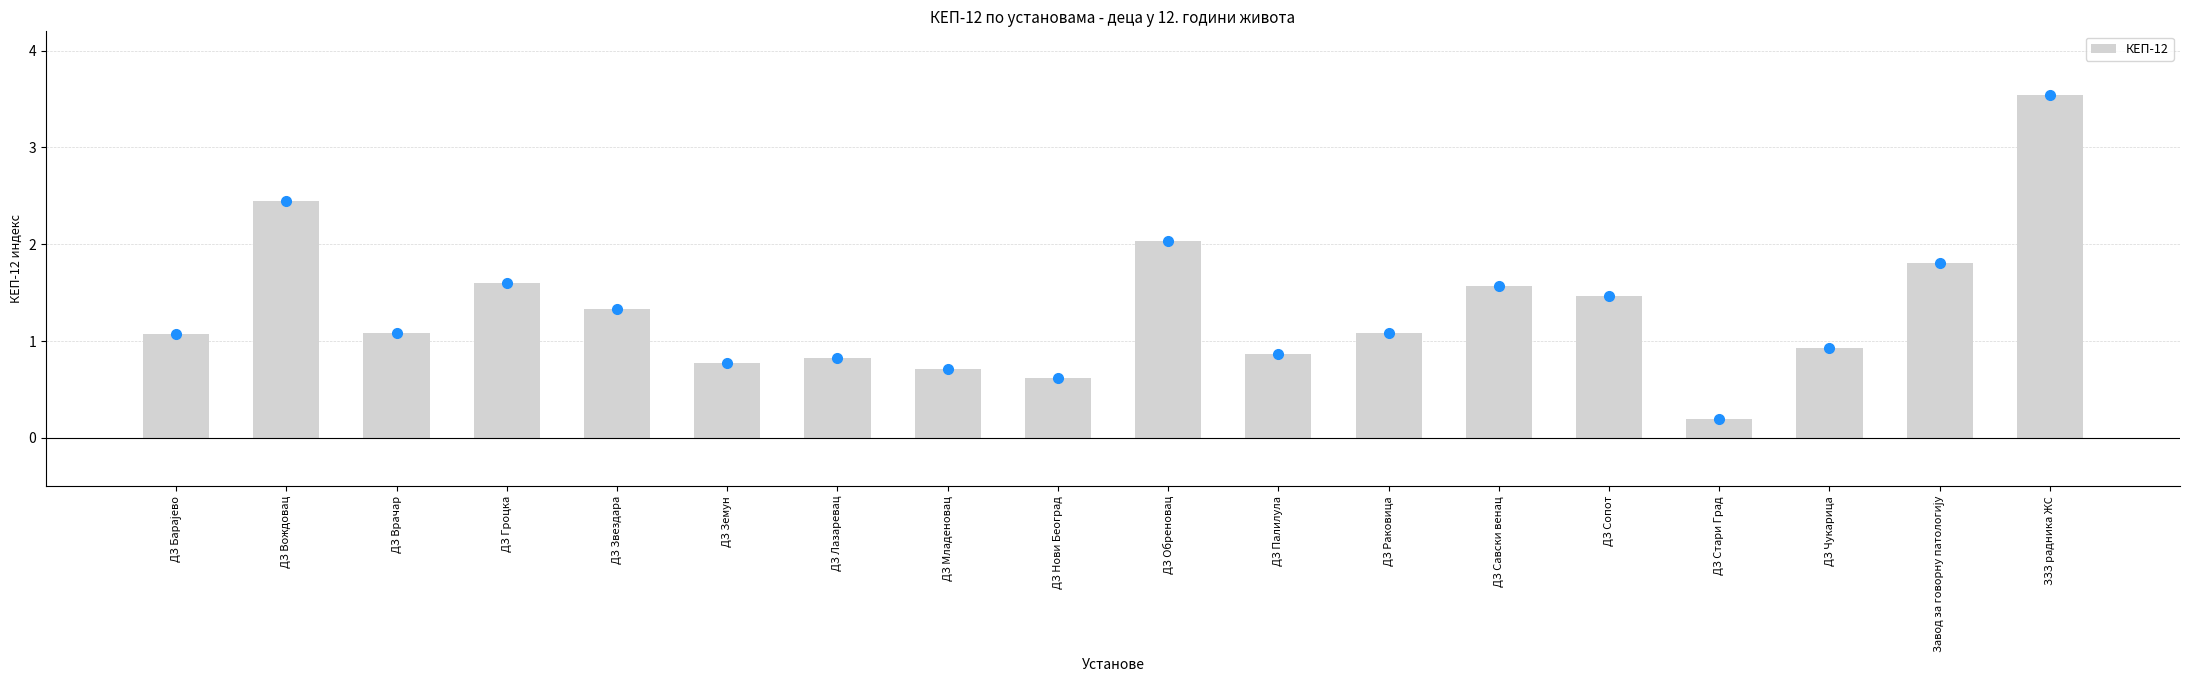

What is the greatest value displayed?

3.5